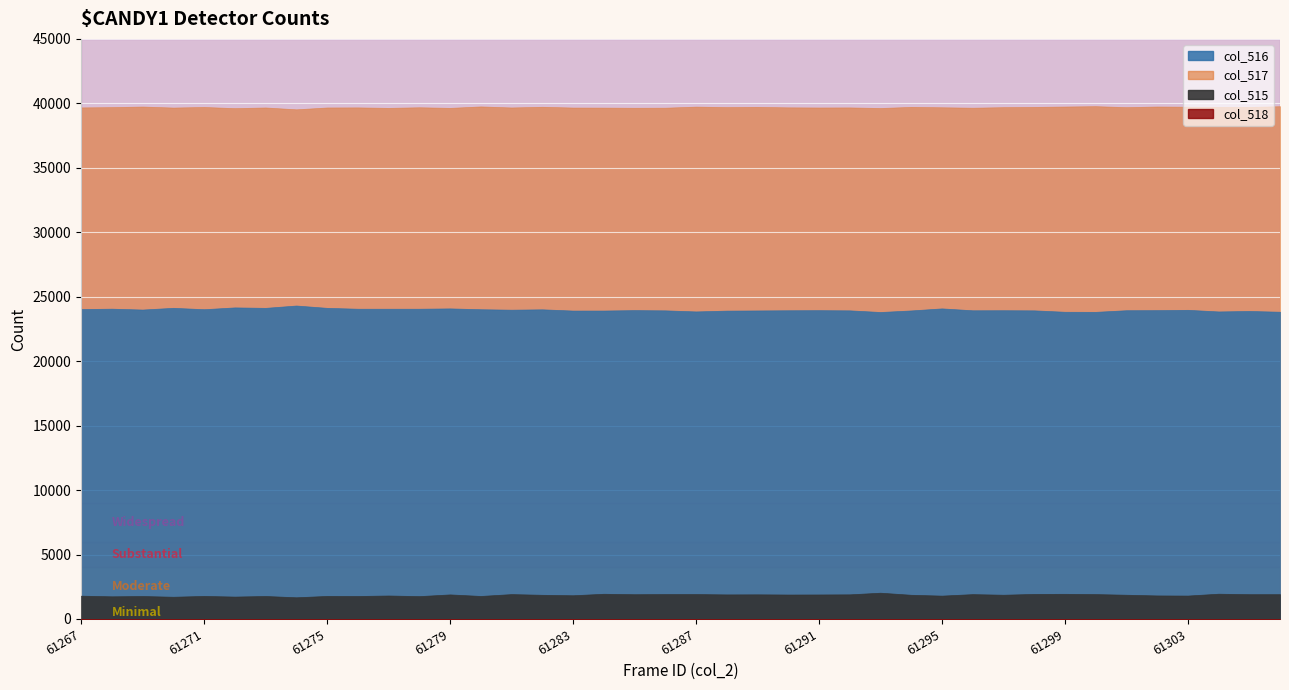

The value of col_517 at 61268 is 39707. True or false?

True